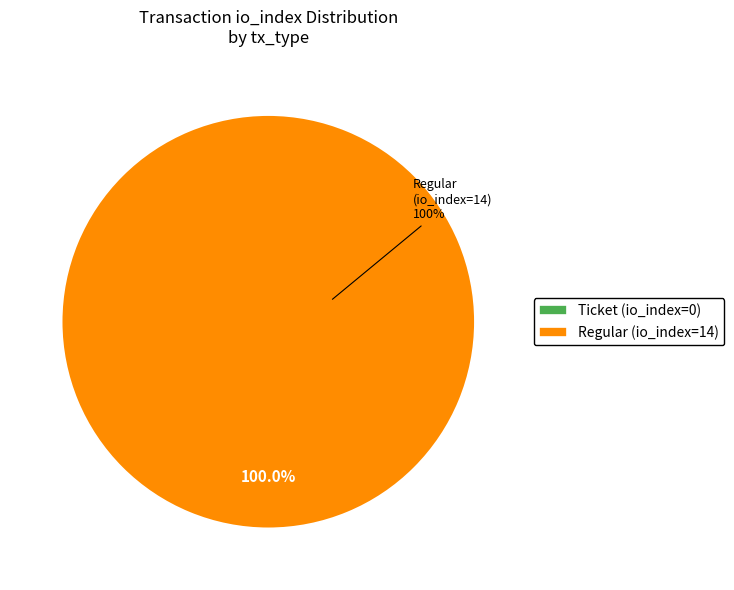

How many segments does this pie chart have?

2